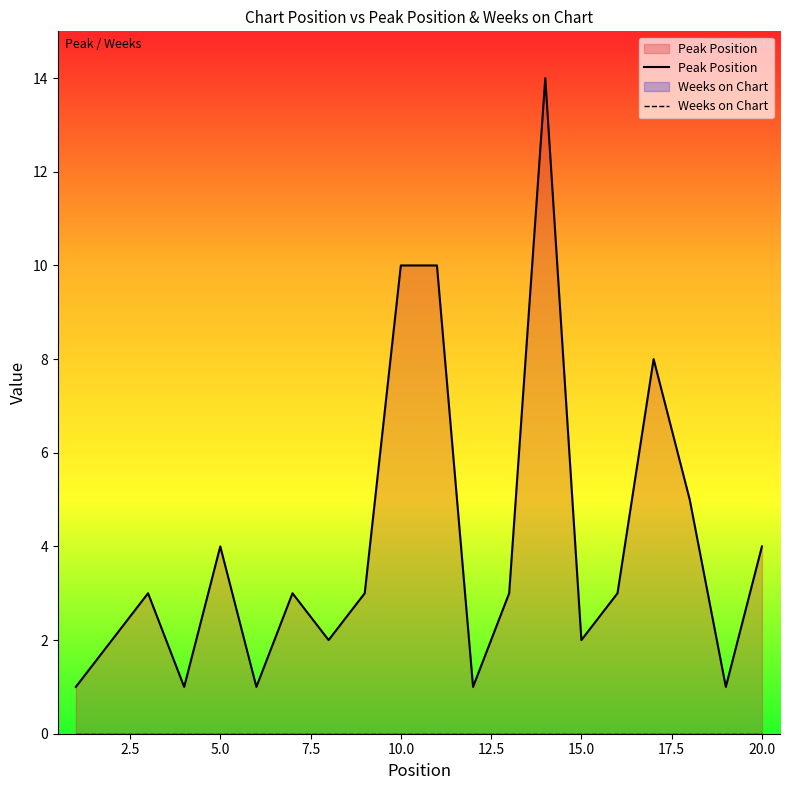

How many lines are shown in the chart?

2